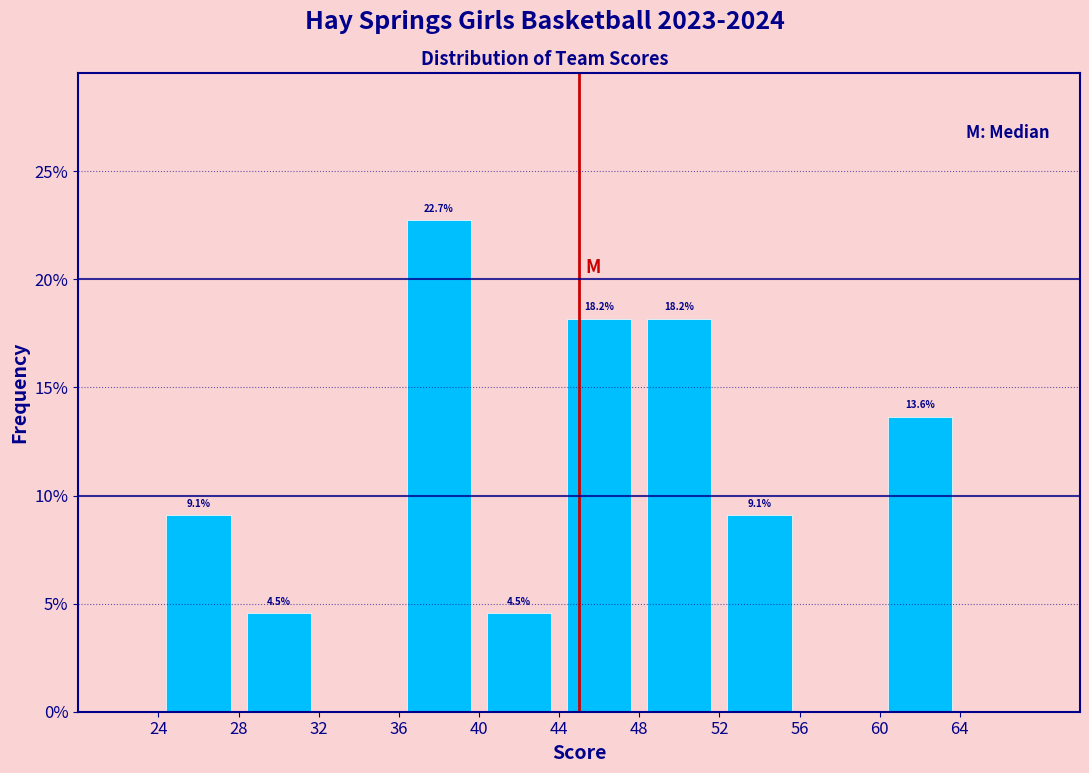

Over which range of the x-axis is the bar tallest?

36 to 40